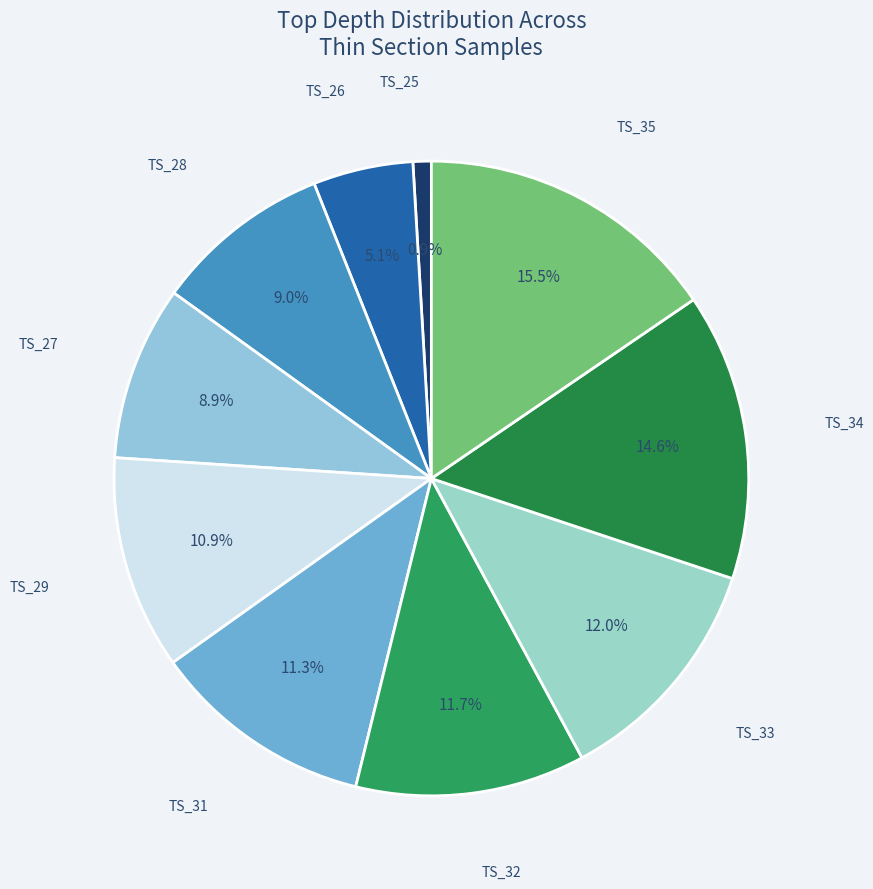

Count the number of slices in the pie.

10